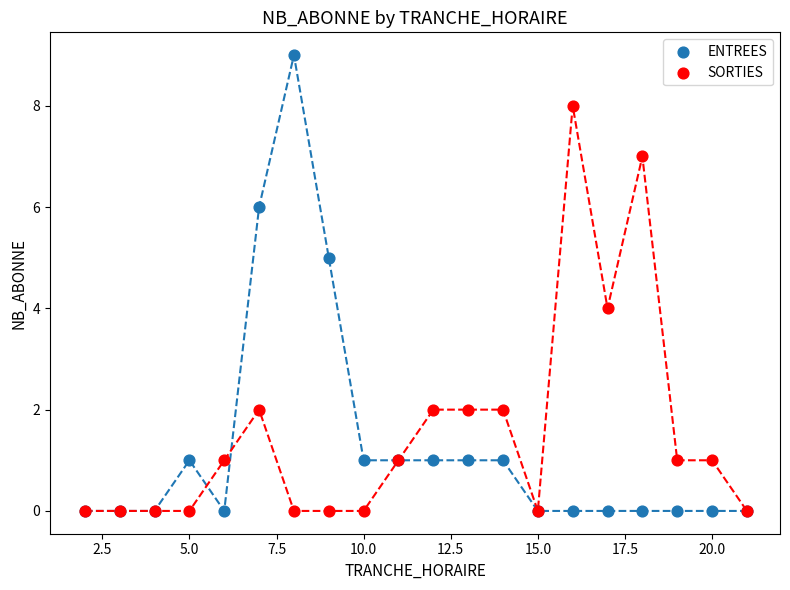

Which series has the largest Y range (max minus min)?

ENTREES